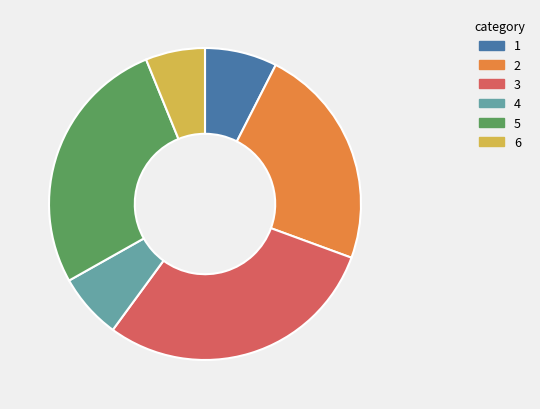

Is there any slice that represents more than half of the pie?

No